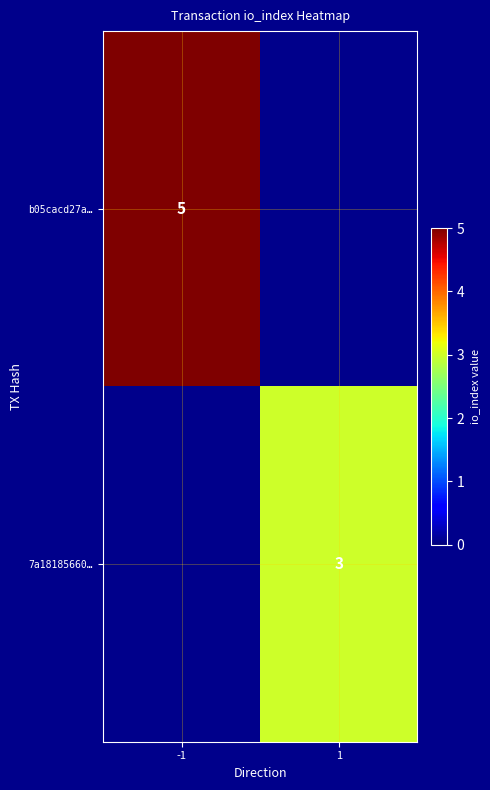

The b05cacd27a… series shows 2 at -1. True or false?

False